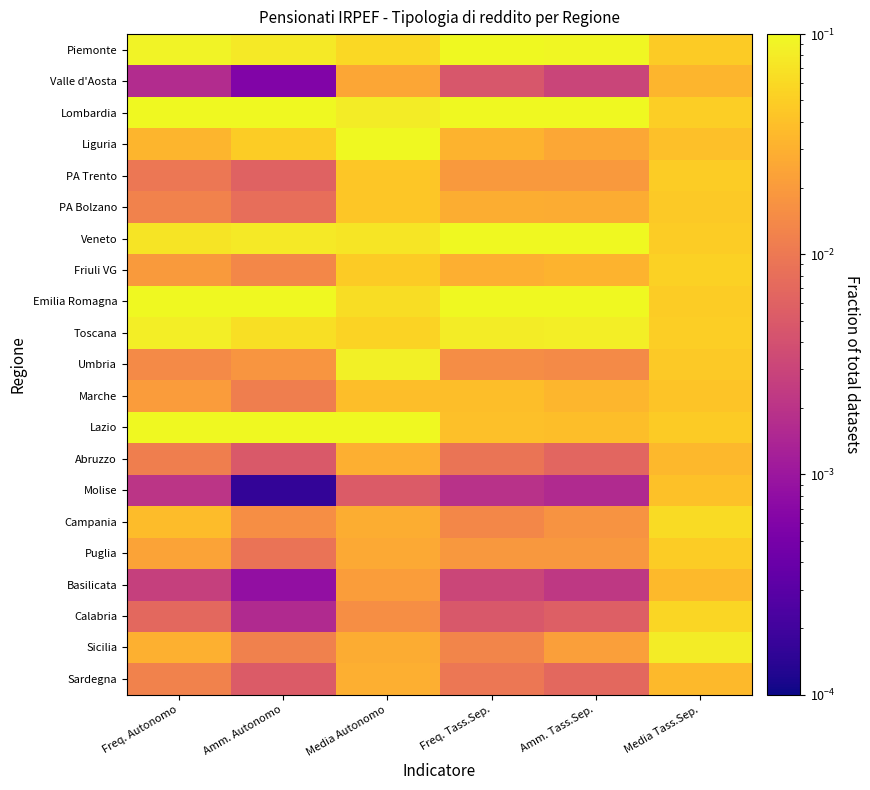

At Media Tass.Sep., list the series in order from smallest to largest.

Valle d'Aosta, Abruzzo, Basilicata, Sardegna, Liguria, Molise, Marche, Umbria, PA Bolzano, Piemonte, Lazio, Veneto, Emilia Romagna, Puglia, PA Trento, Toscana, Lombardia, Friuli VG, Calabria, Campania, Sicilia